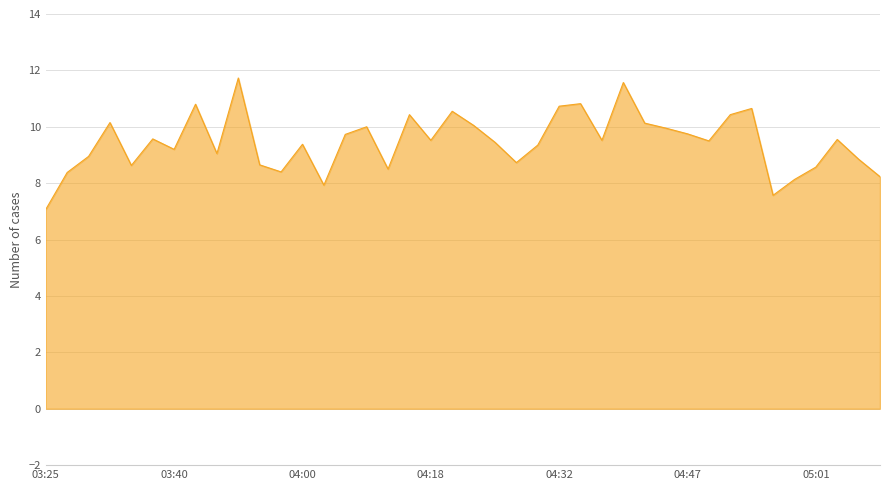

What is the maximum value shown in the chart?

11.7